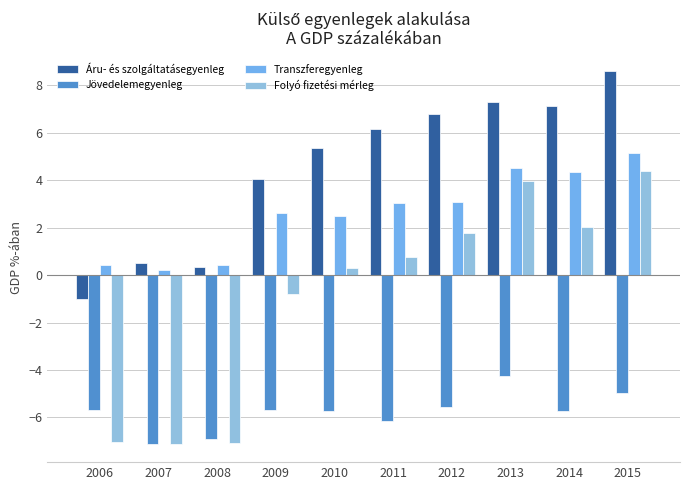

Which series has the widest spread of values?

Folyó fizetési mérleg